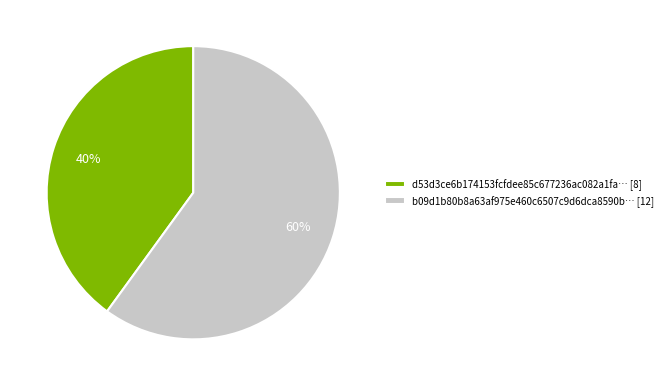

True or false: b09d1b80b8a63af975e460c6507c9d6dca8590b… [12] accounts for 65% of the total.

False